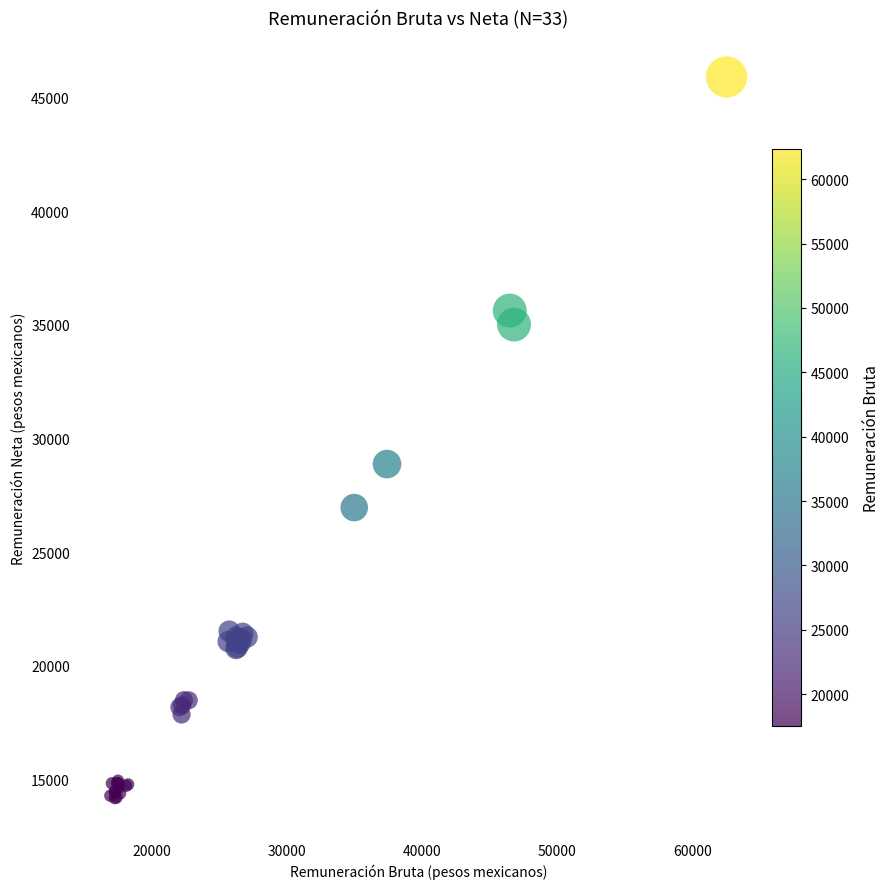

What Y value in the scatter plot is closest to 30044?

28876.8